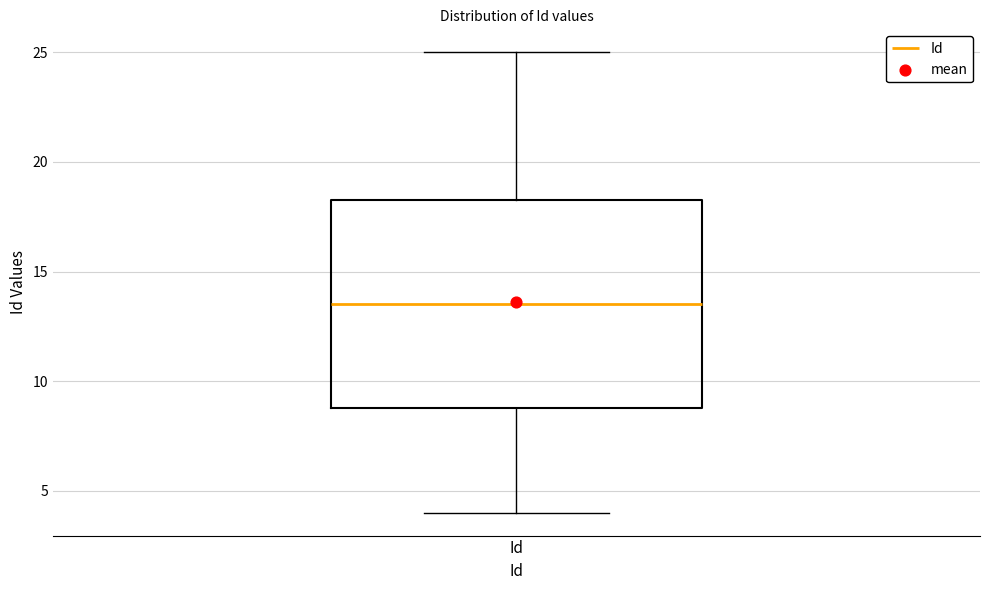

Transcribe this box plot: give where the median line is, the range the box spans, and where the two whiskers end, as read against the y-axis. The values are not printed on the chart, so give them approximately, as read against the axis.

median 13.5, box 9.0 to 18.5, whiskers 4.0 to 25.0